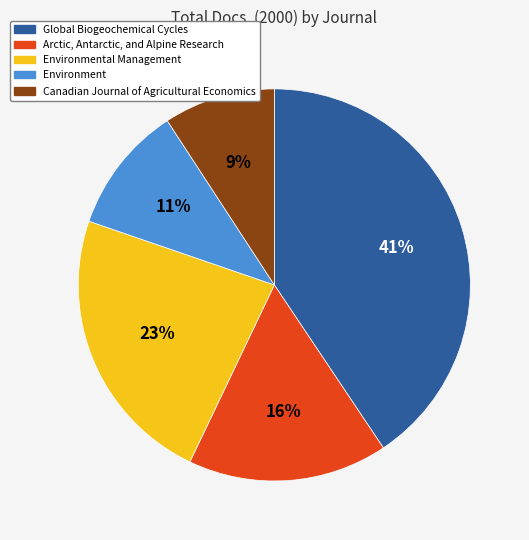

To the nearest percent, what is the combined percentage of Arctic, Antarctic, and Alpine Research and Global Biogeochemical Cycles?

57%